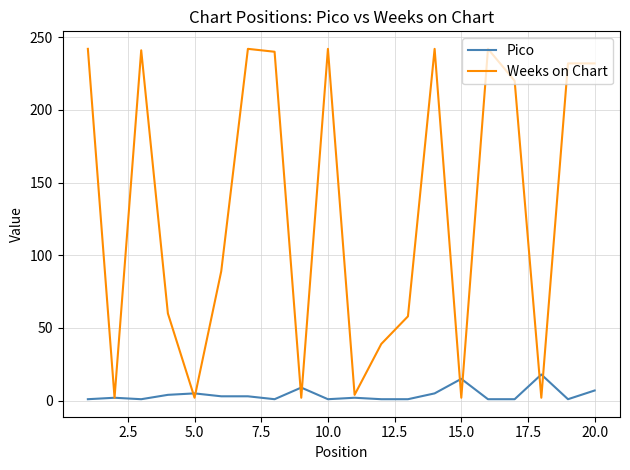

Rank the series by their average value, from highest to lowest.

Weeks on Chart, Pico